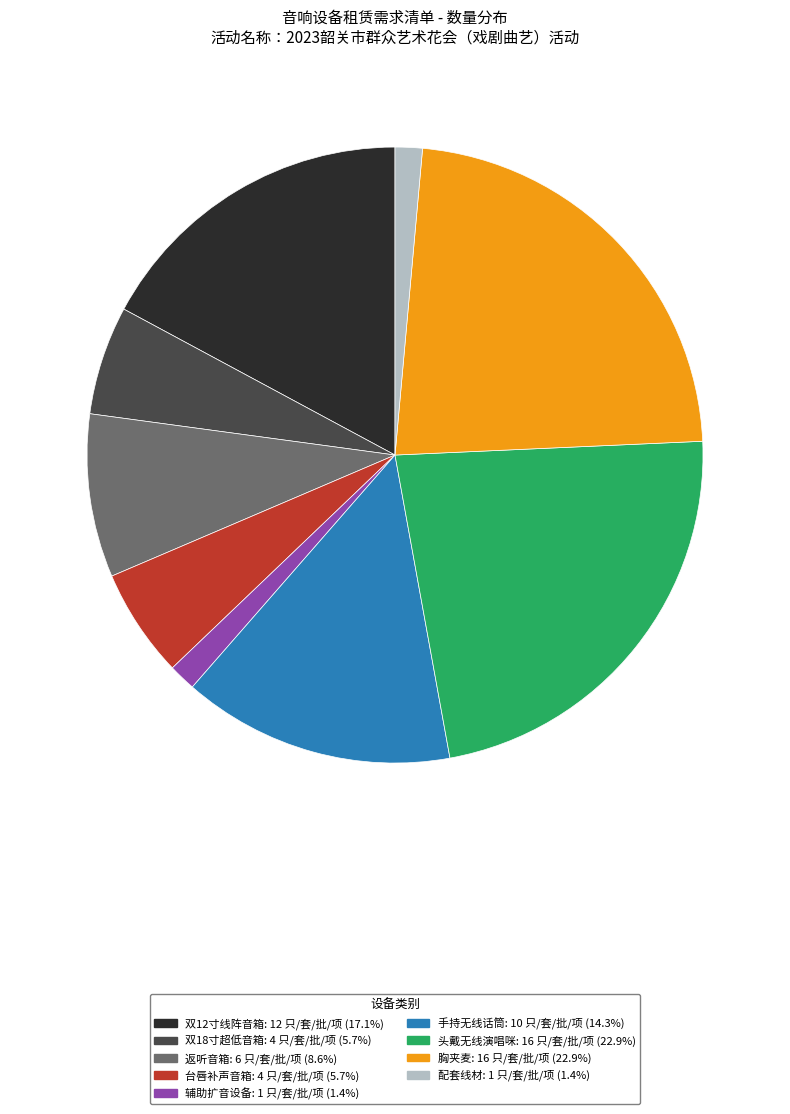

Does any single category account for the majority?

No